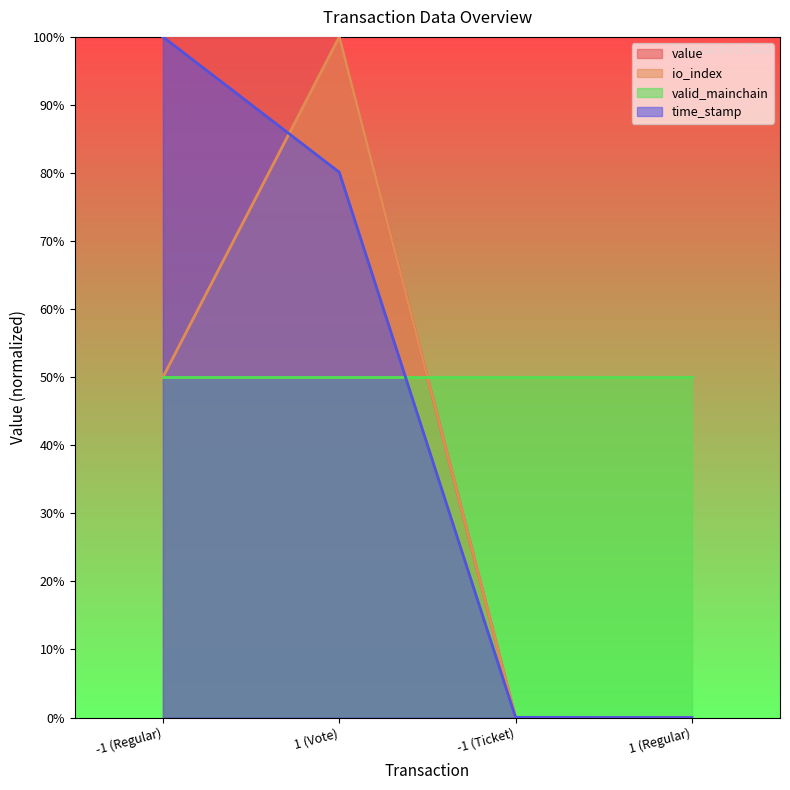

Between which two adjacent categories do time_stamp and value first intersect?

1 (Vote) and -1 (Ticket)